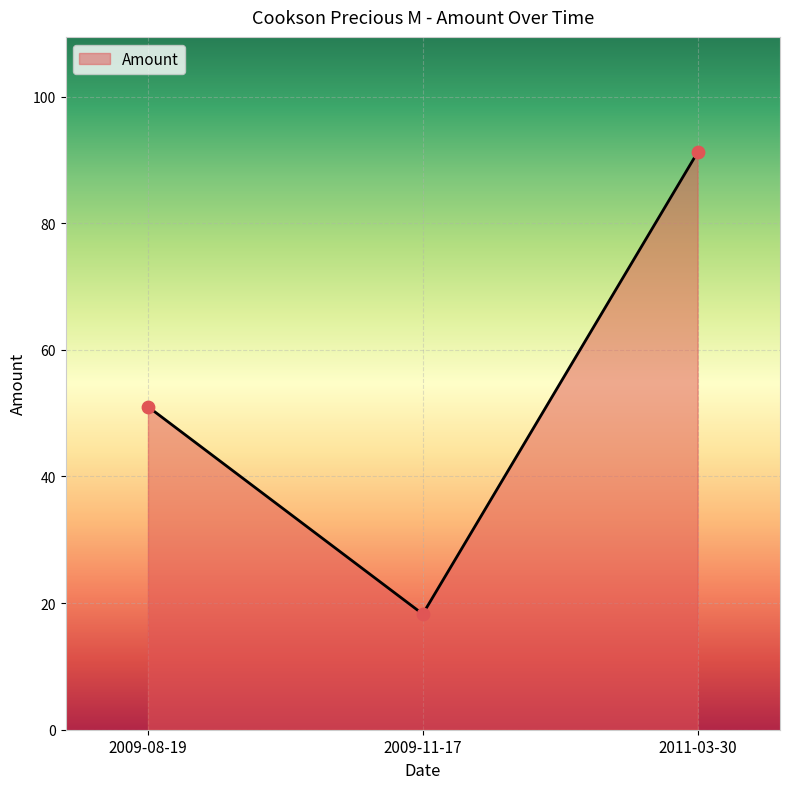

Between 2009-11-17 and 2011-03-30, which is larger?

2011-03-30